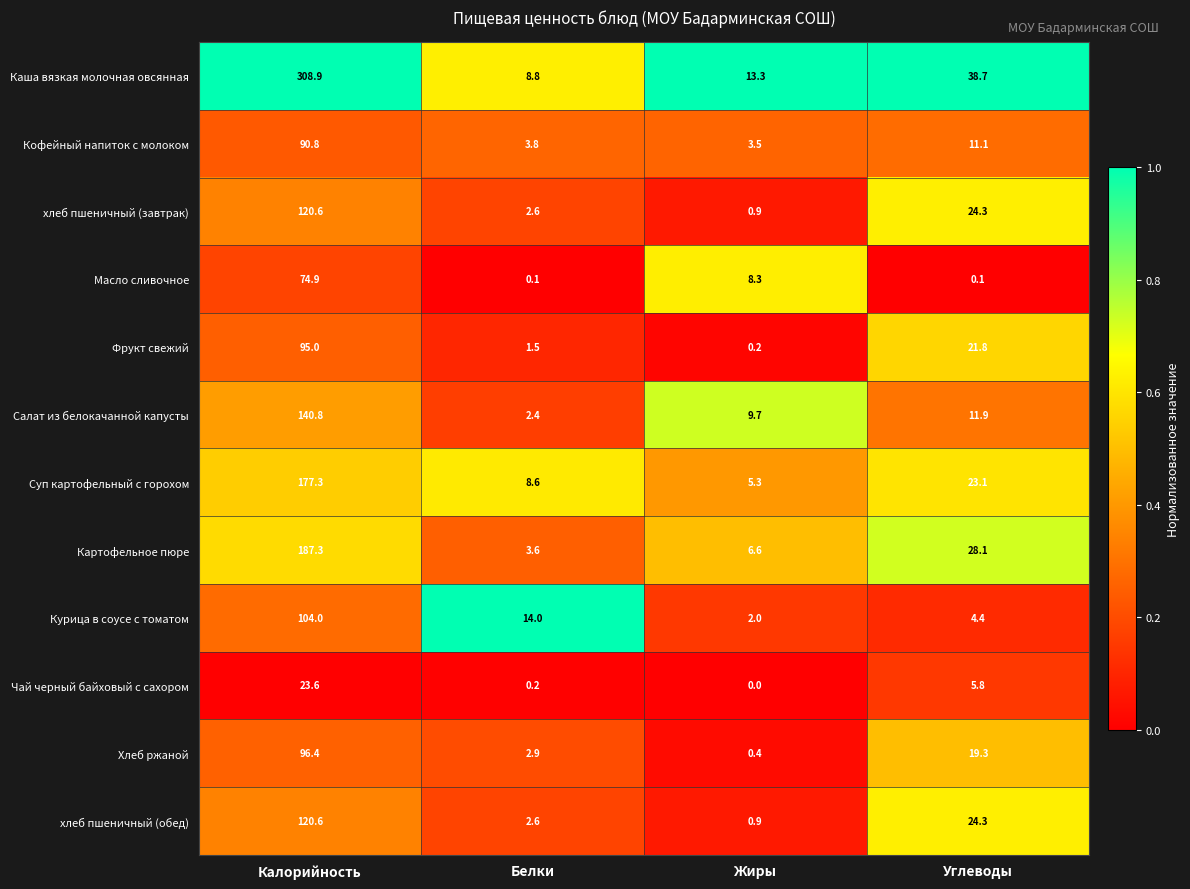

What is the approximate value of Кофейный напиток с молоком at Калорийность?

90.8